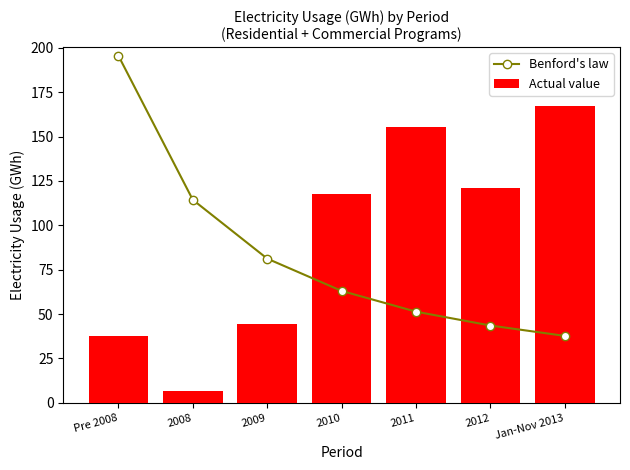

What is the value of the Actual value bar at the 4th from the left?

117.9